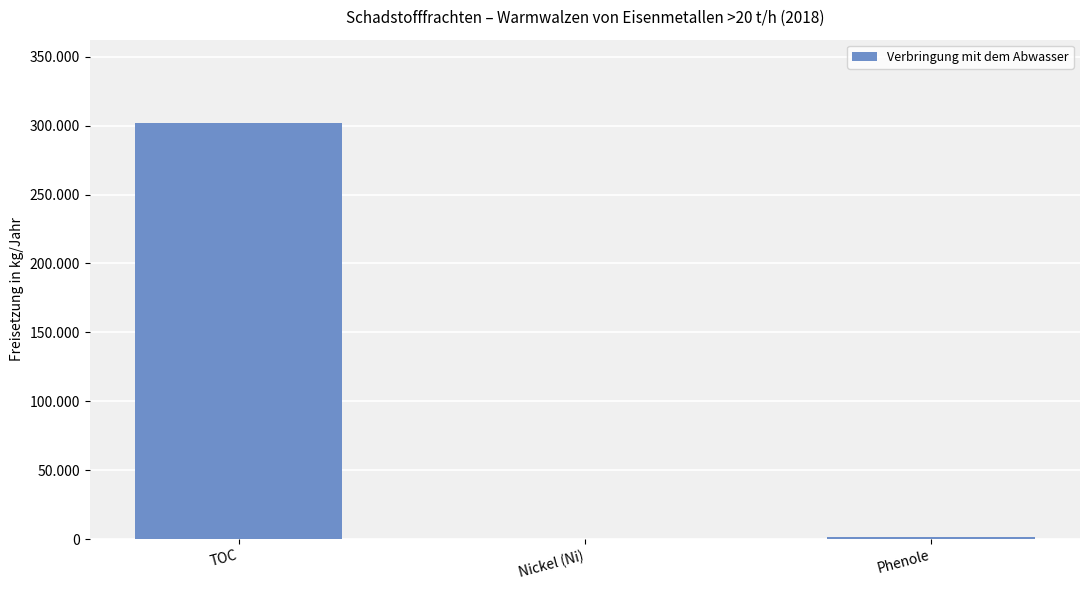

What is the sum of all values?

303233